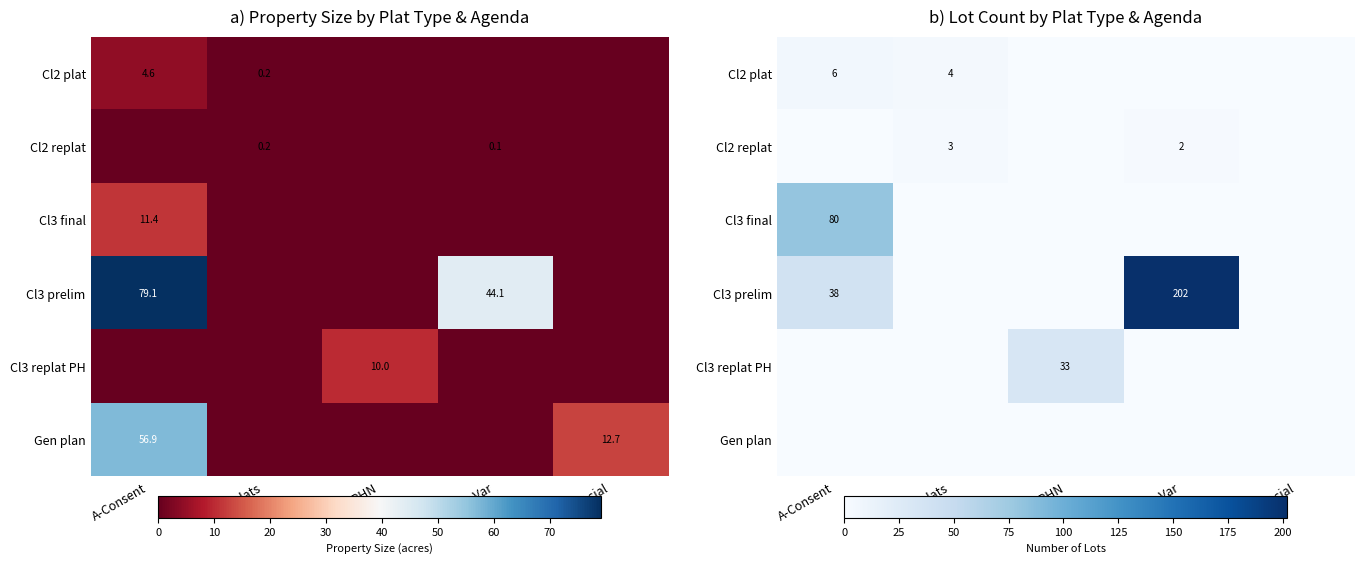

Count the number of categories in the chart.

5